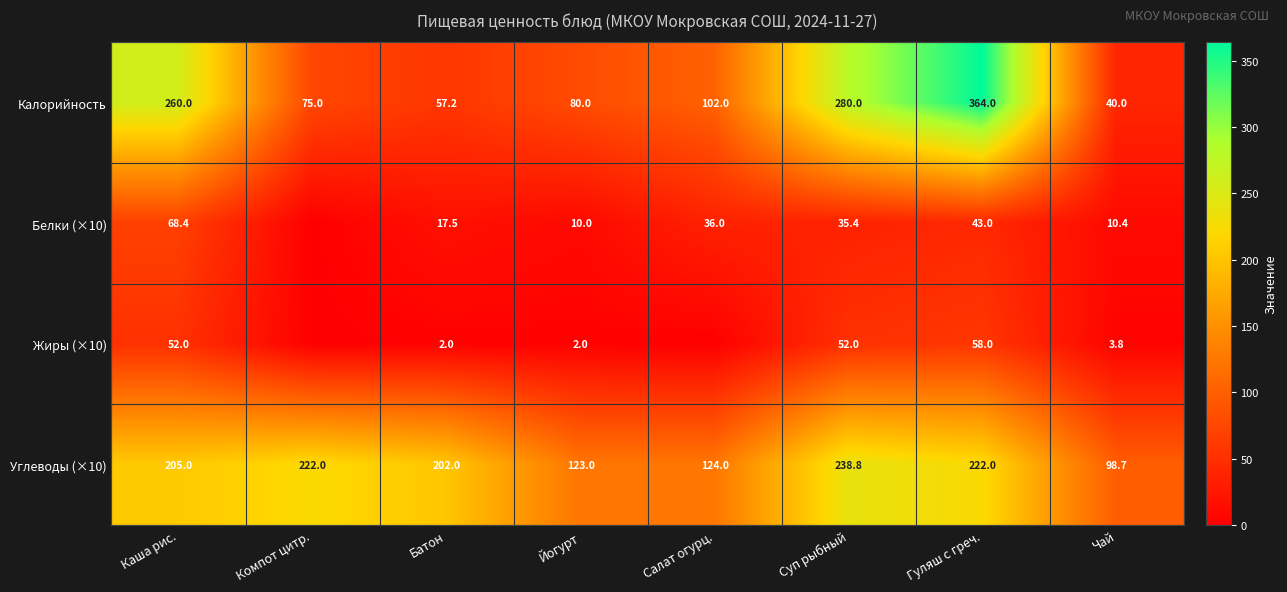

How many categories are shown in the chart?

8